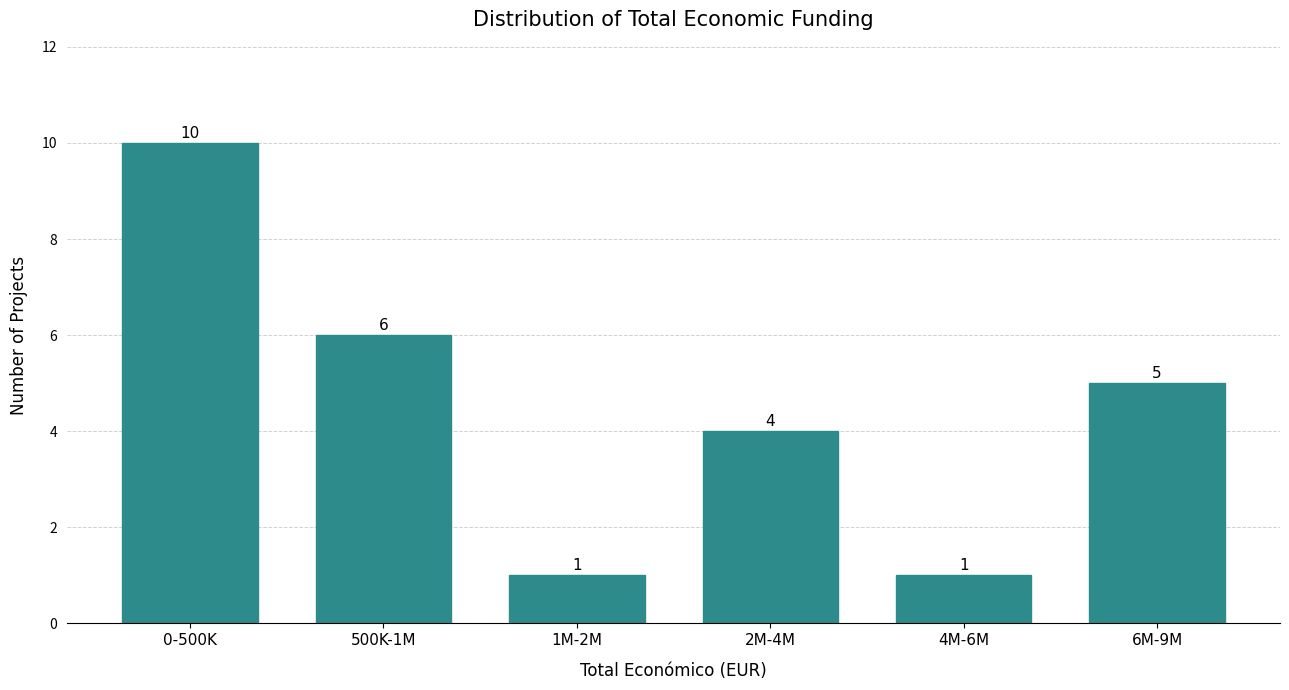

Reading left to right, list all the values displayed in this chart.

10	6	1	4	1	5